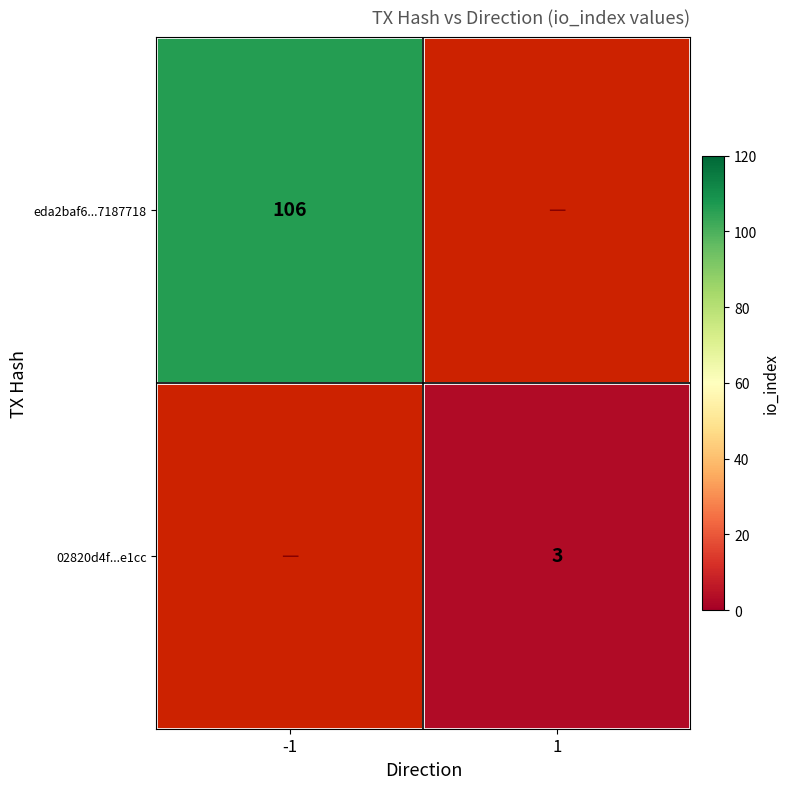

List the labels in order of eda2baf6...7187718 value, largest first.

-1, 1